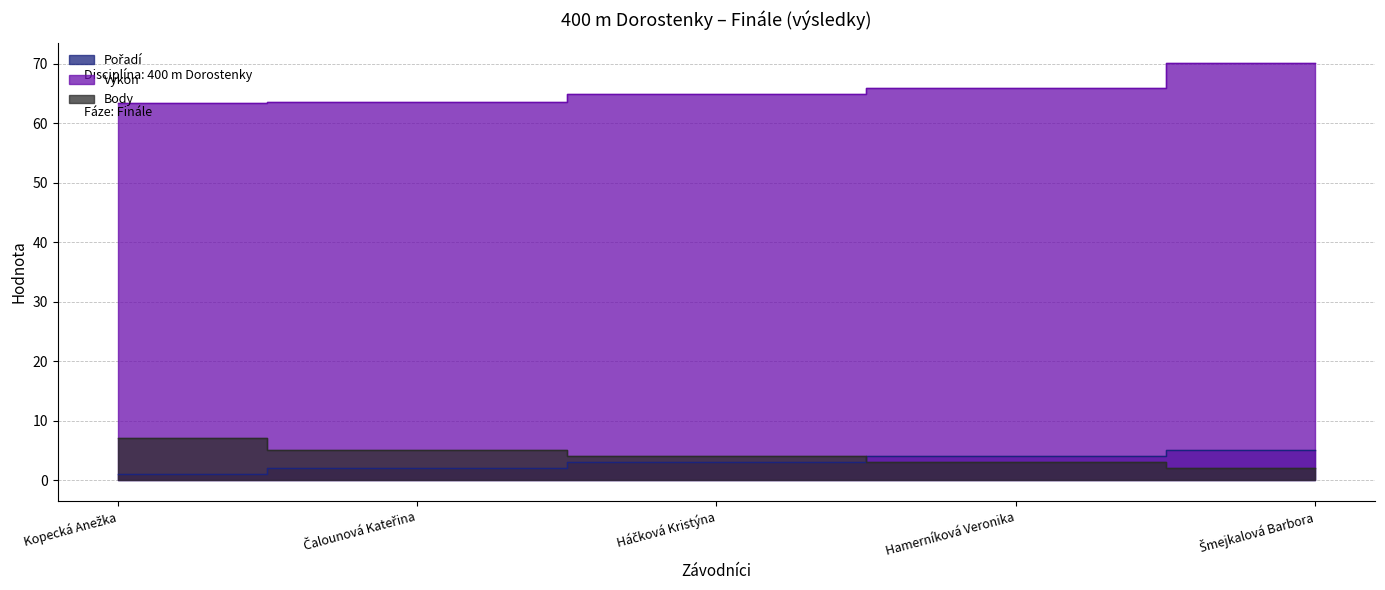

Rank the categories by Pořadí value from lowest to highest.

Kopecká Anežka, Čalounová Kateřina, Háčková Kristýna, Hamerníková Veronika, Šmejkalová Barbora